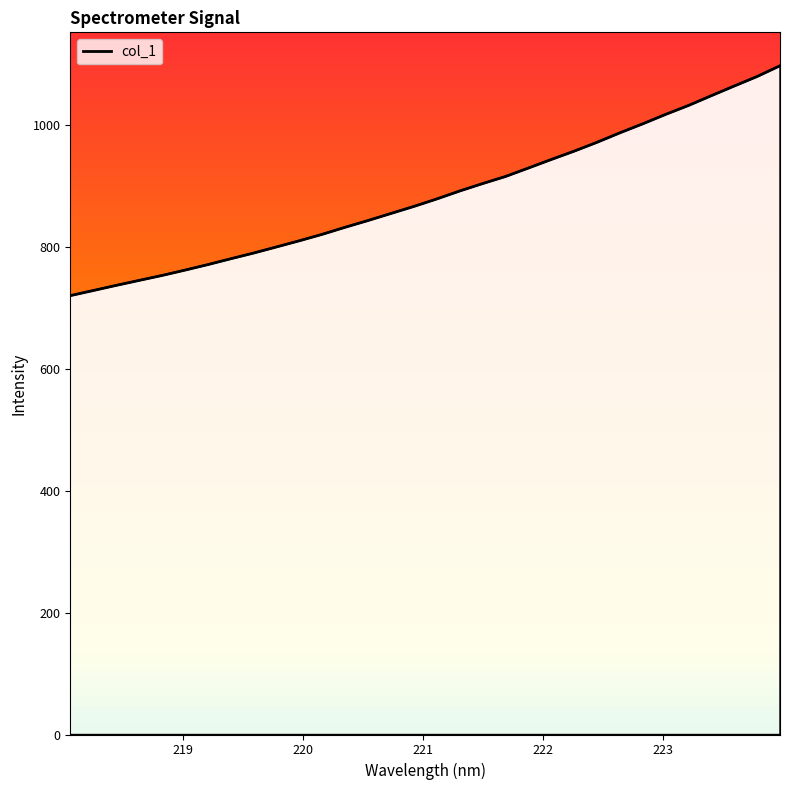

The value at 221.8812 is 928.7. True or false?

True